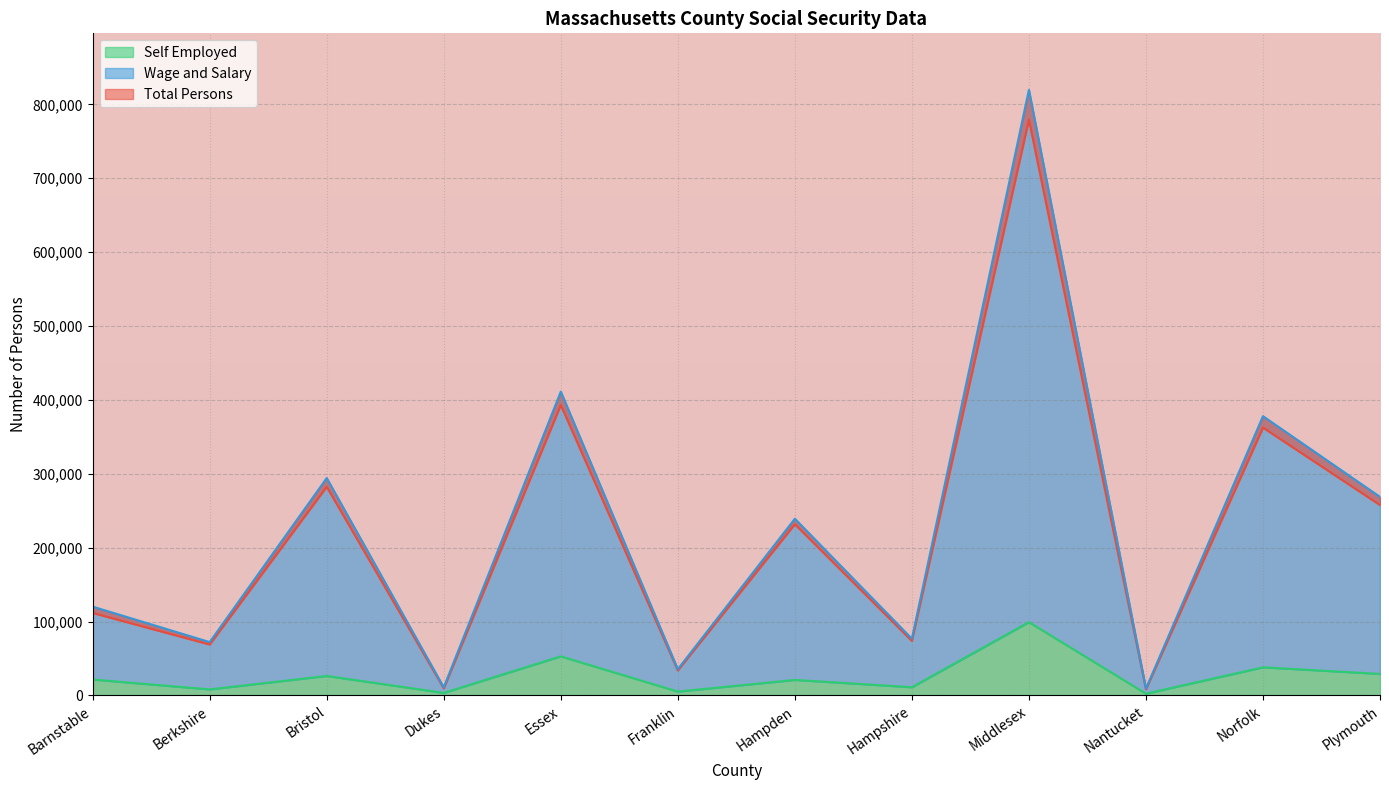

At which label does Total Persons first exceed 231715?

Bristol